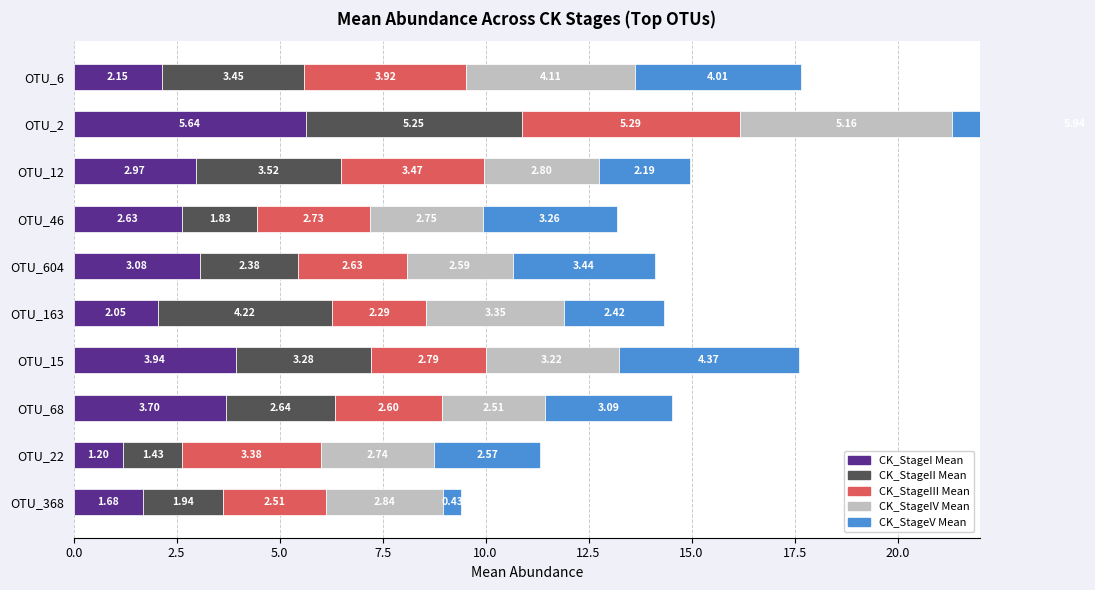

What is the minimum value for CK_StageIV Mean?

2.5